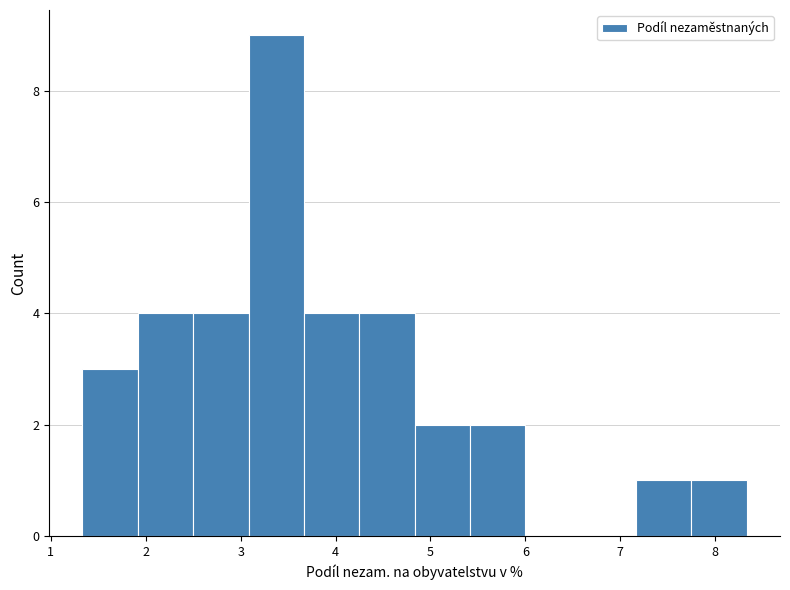

Over which range of the x-axis is the bar tallest?

3.1 to 3.7